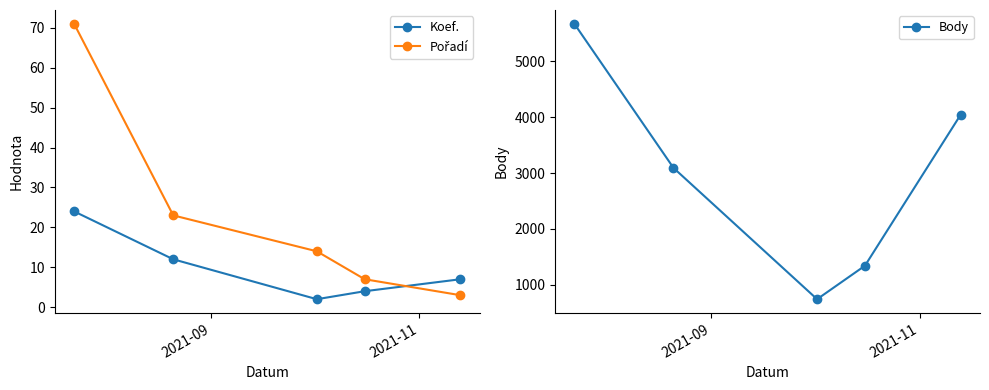

What is the maximum value for Koef.?

24